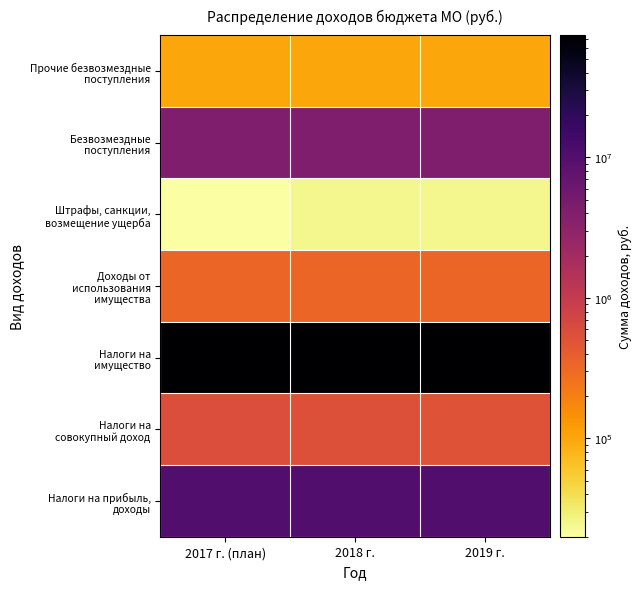

Which series changed the most between 2018 г. and 2019 г.?

Налоги на имущество